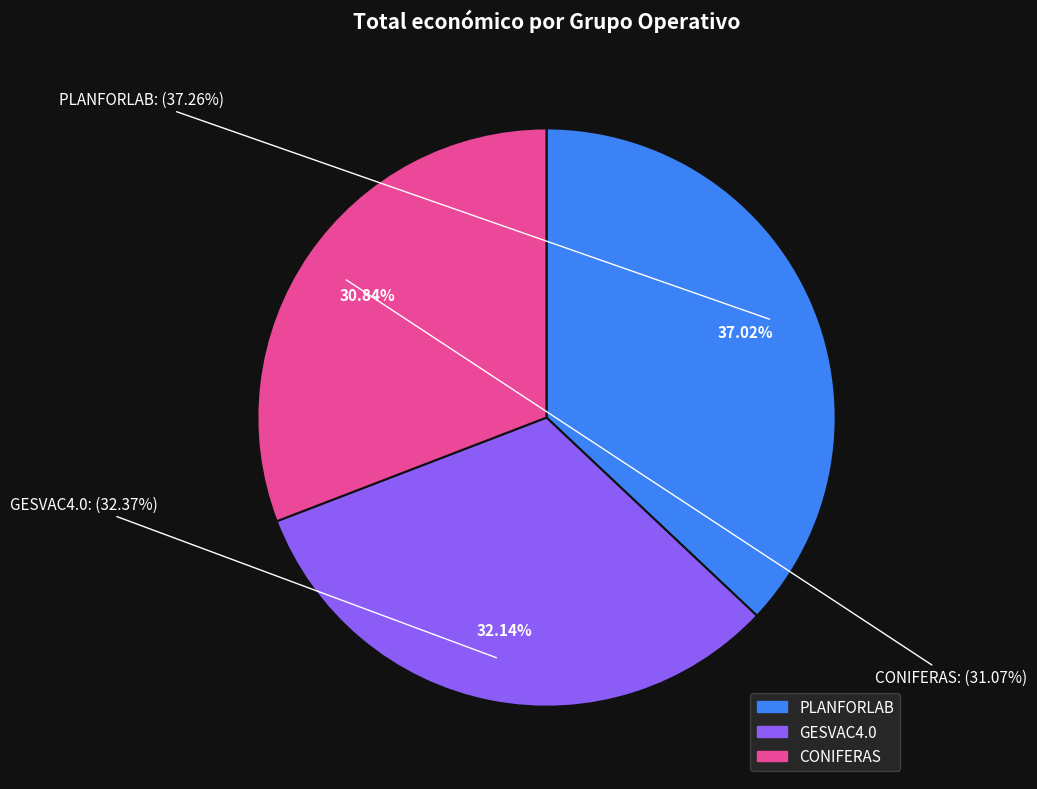

Is it true that GESVAC4.0 is 23% of the pie?

False